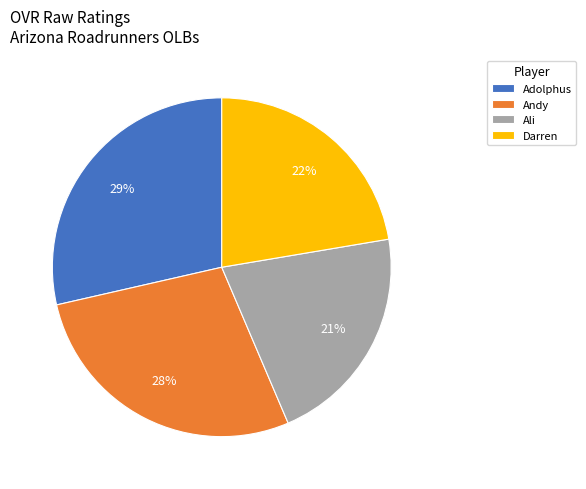

Which slice is the largest?

Adolphus